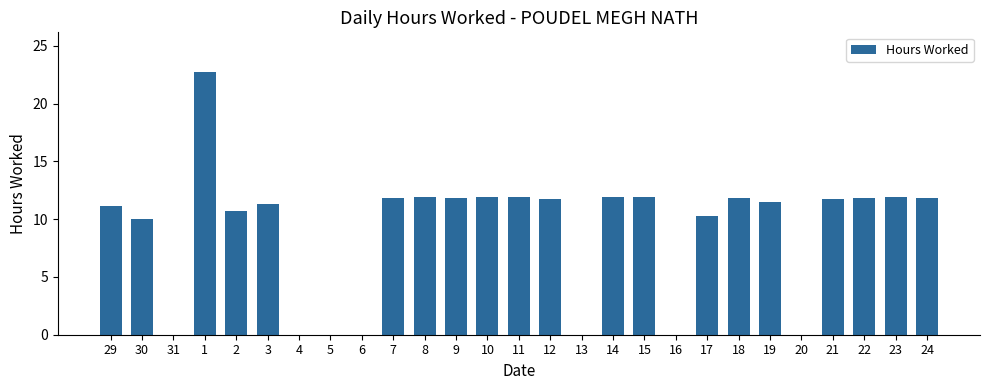

Are the bars horizontal?

No